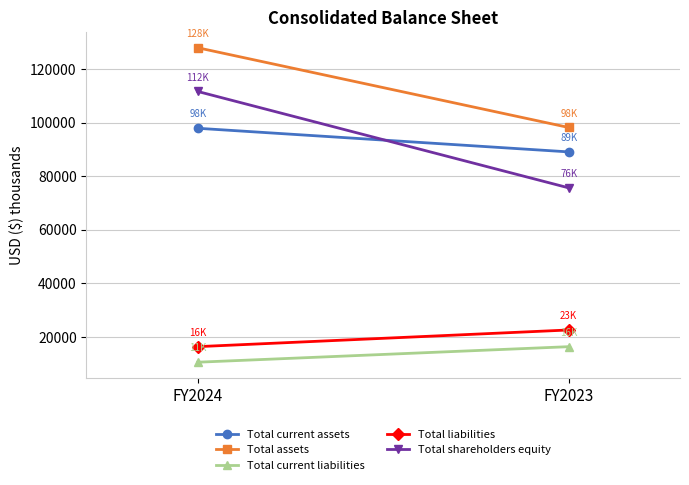

The Total assets series shows 127912 at FY2024. True or false?

True